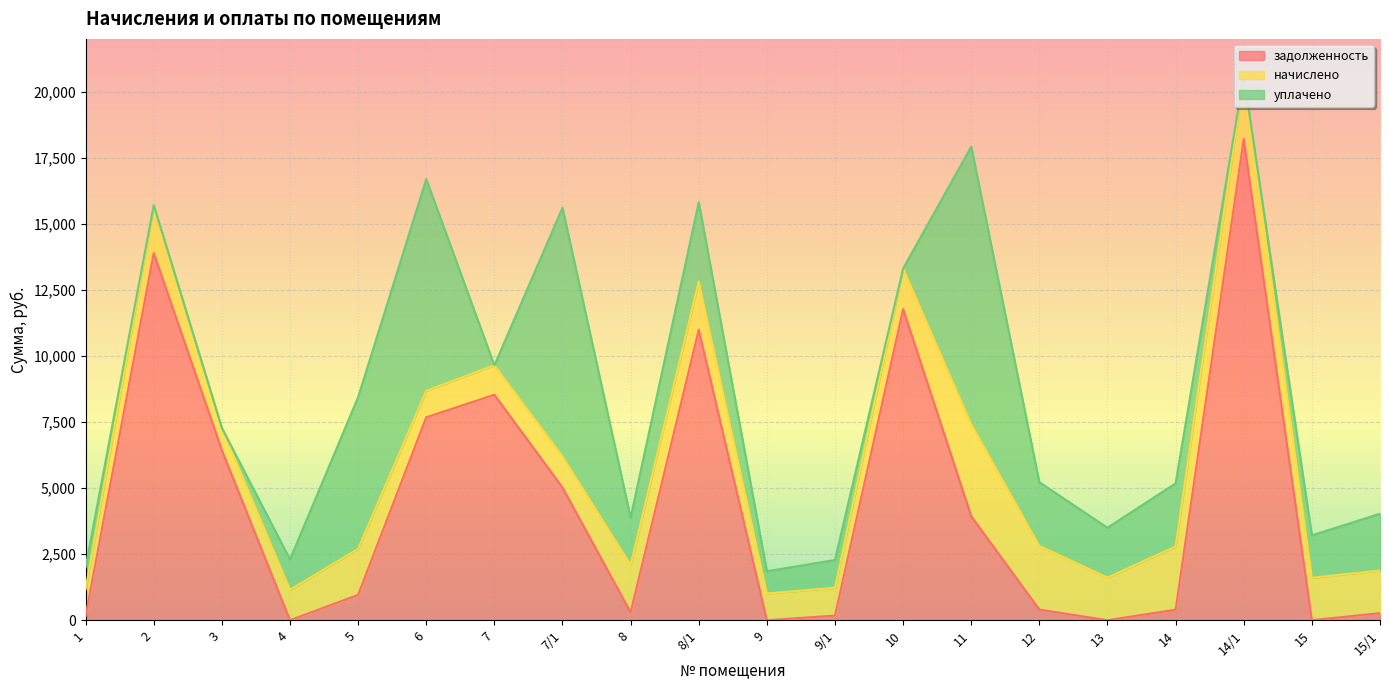

Is the value of задолженность at 7 greater than the value of начислено at 9?

Yes